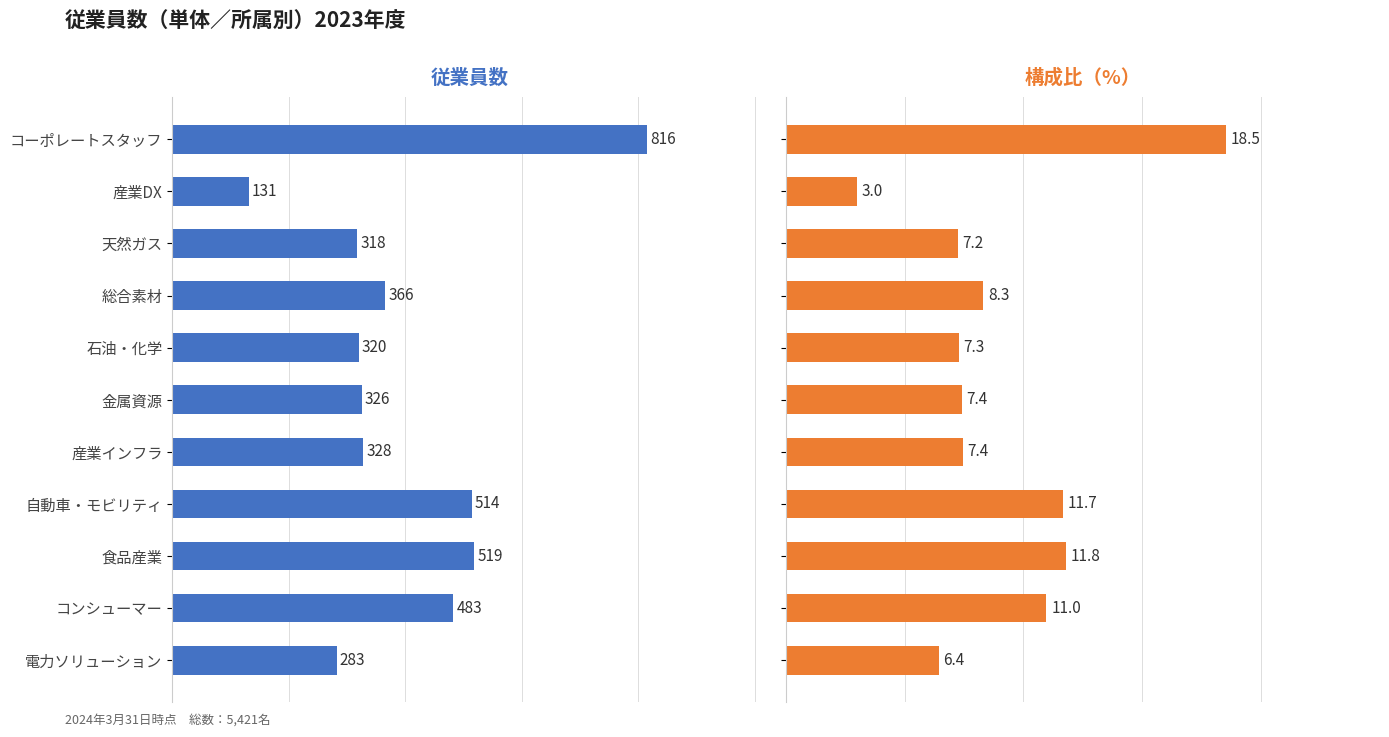

What are all the series names shown in the legend?

従業員数, 構成比（%）